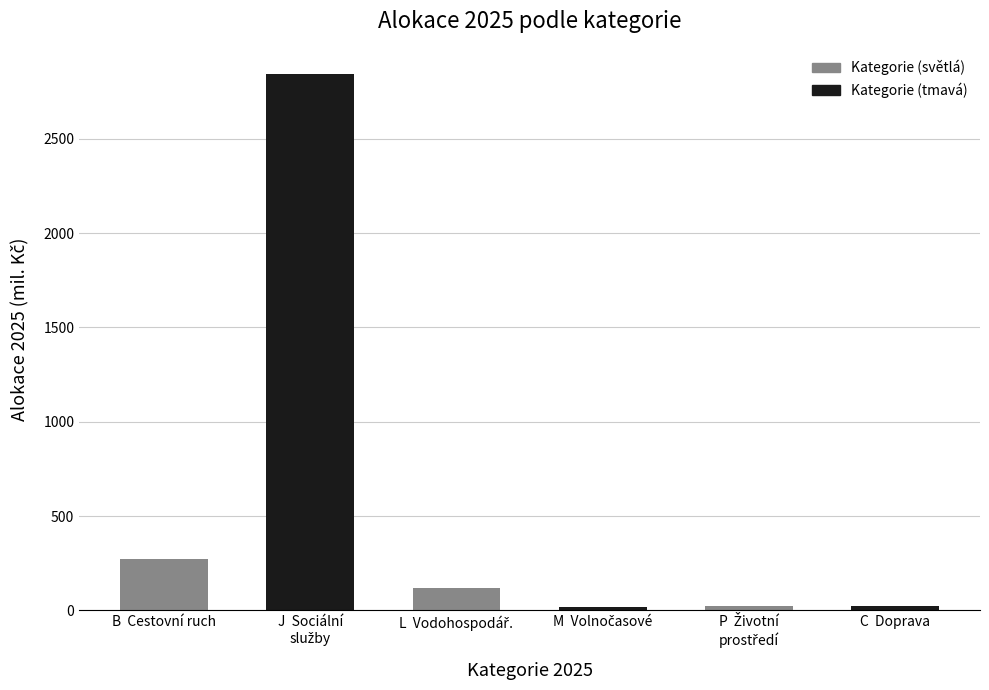

What is the value of the 3rd bar from the left?

121.0